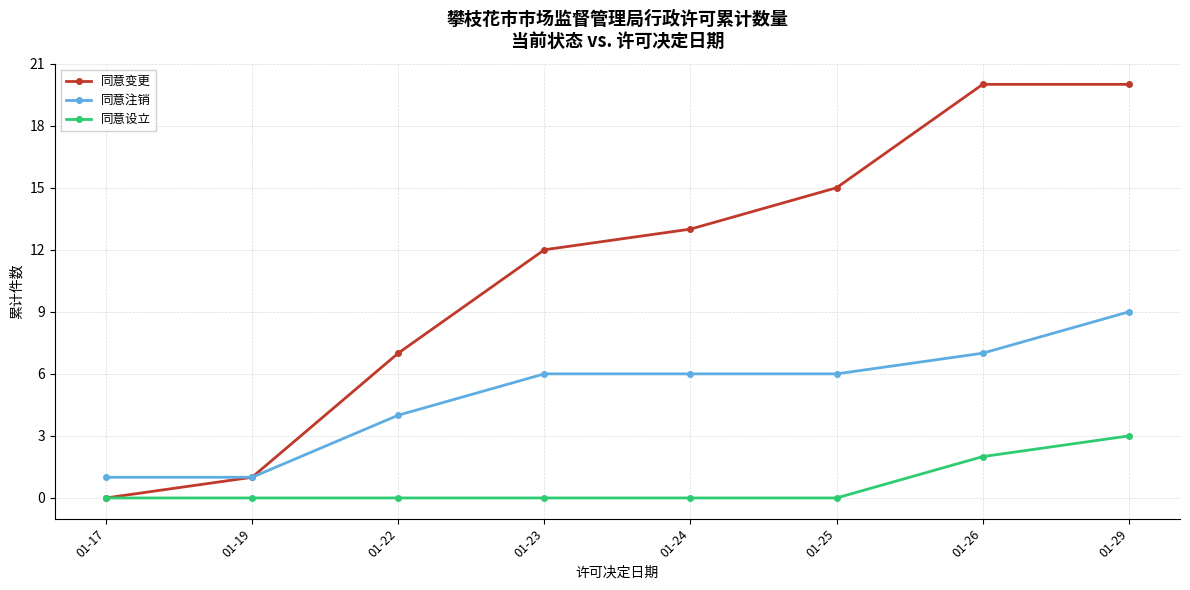

How many lines are shown in the chart?

3